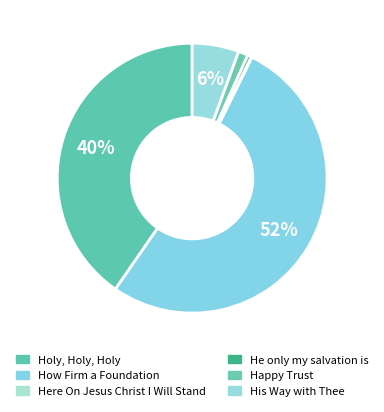

Rank the categories by value from lowest to highest.

Here On Jesus Christ I Will Stand, He only my salvation is, Happy Trust, His Way with Thee, Holy, Holy, Holy, How Firm a Foundation